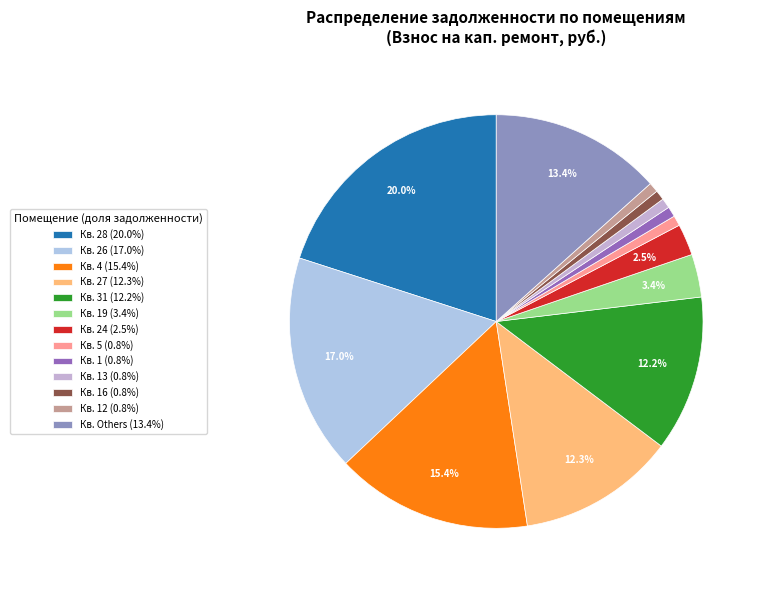

How many slices are in this pie chart?

13